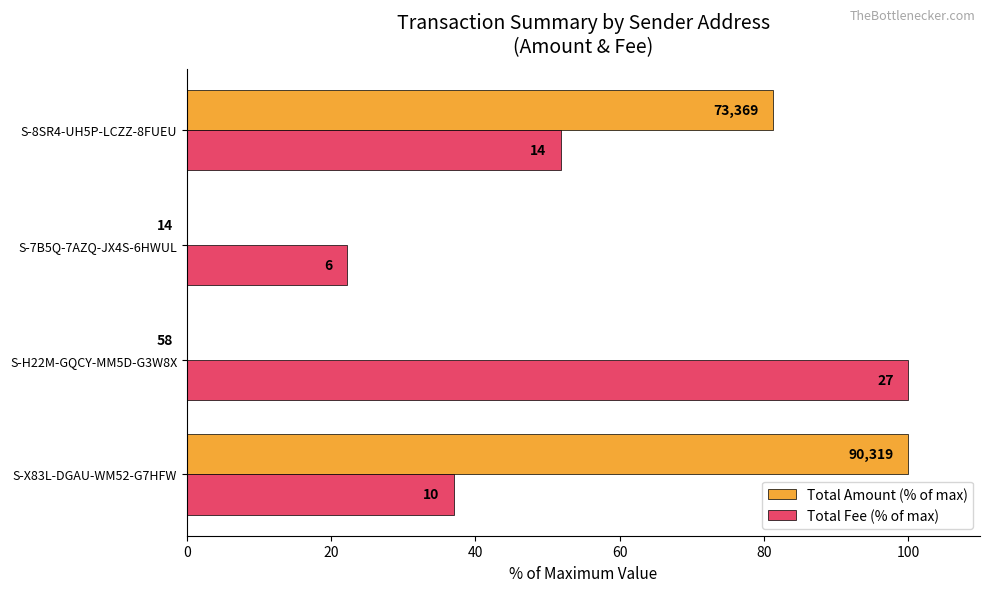

What are all the series names shown in the legend?

Total Amount (% of max), Total Fee (% of max)